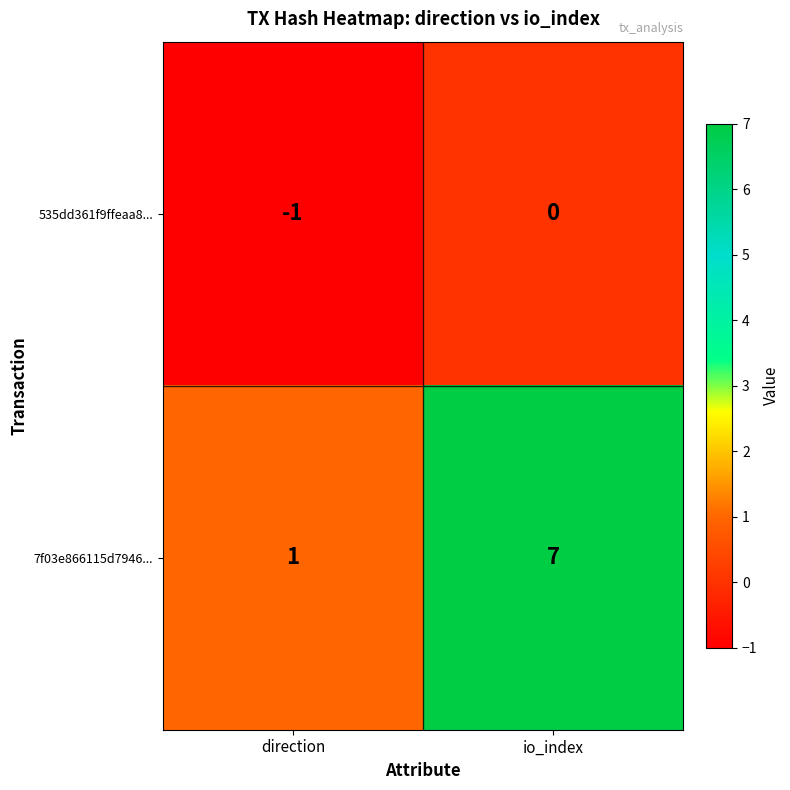

How many series are shown in this chart?

2